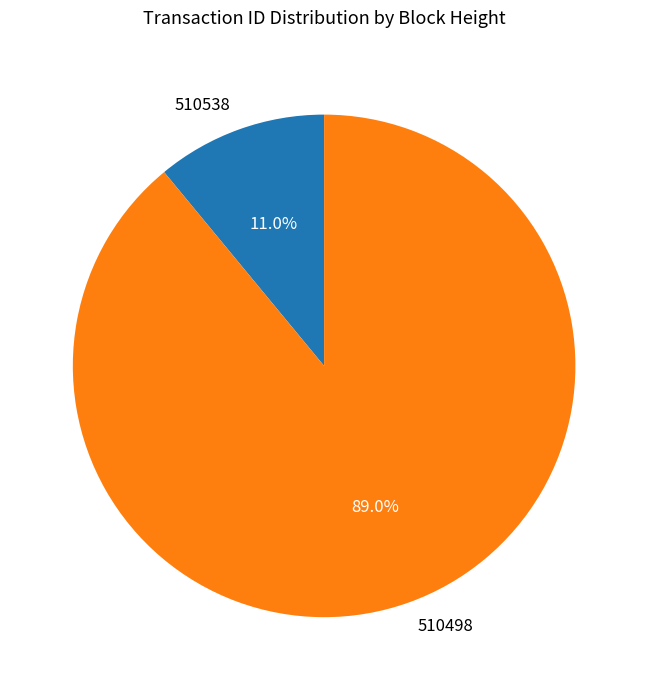

Does 510538 account for over 50% of the chart?

No